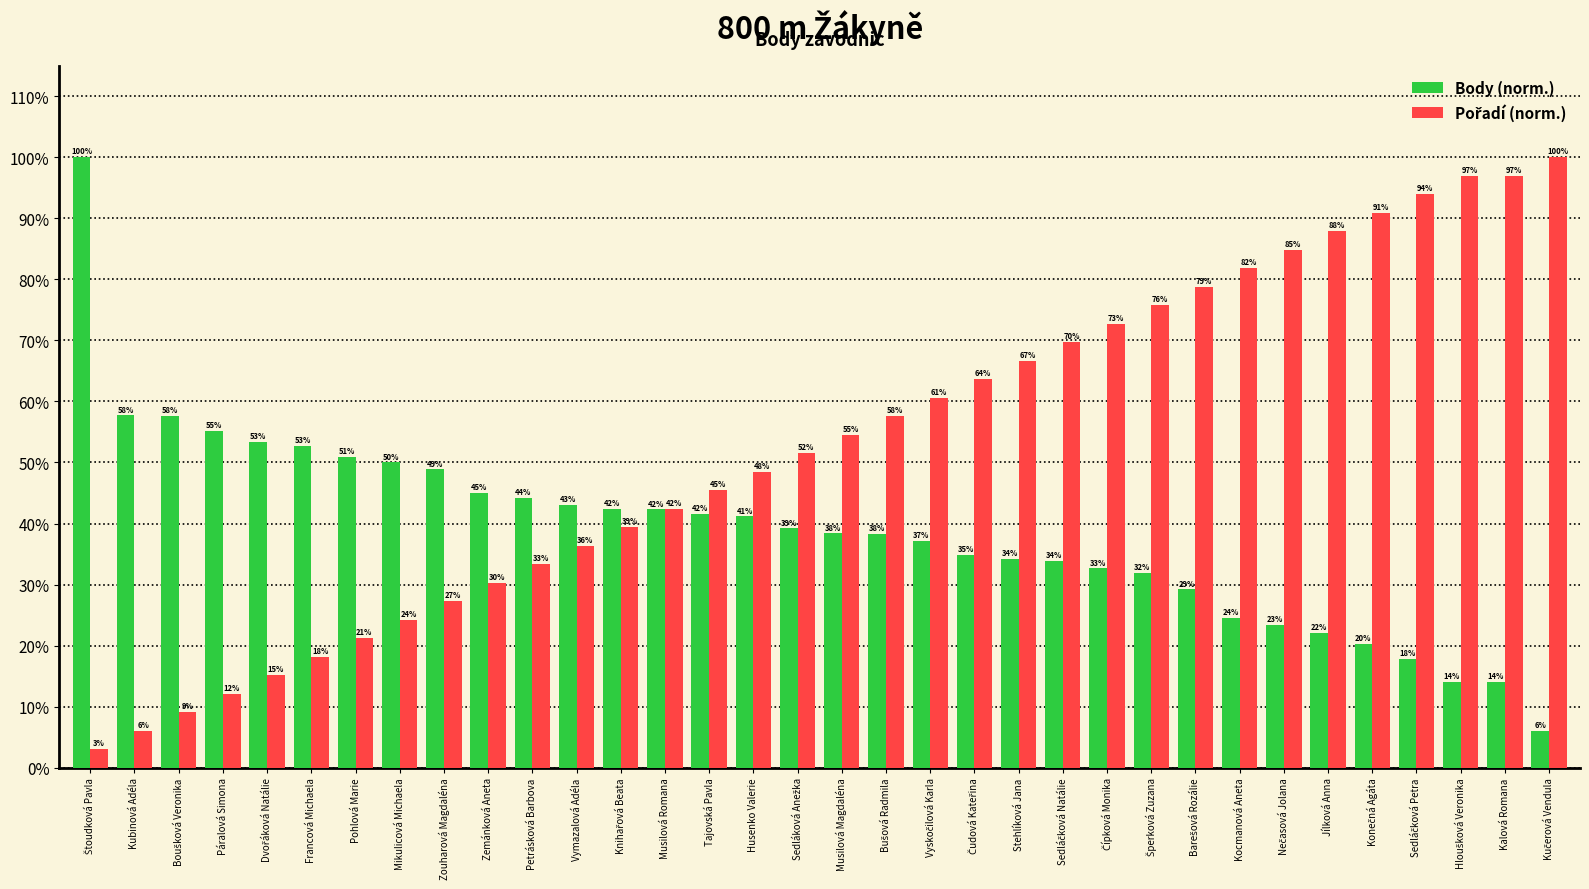

Which series has the widest spread of values?

Pořadí (norm.)